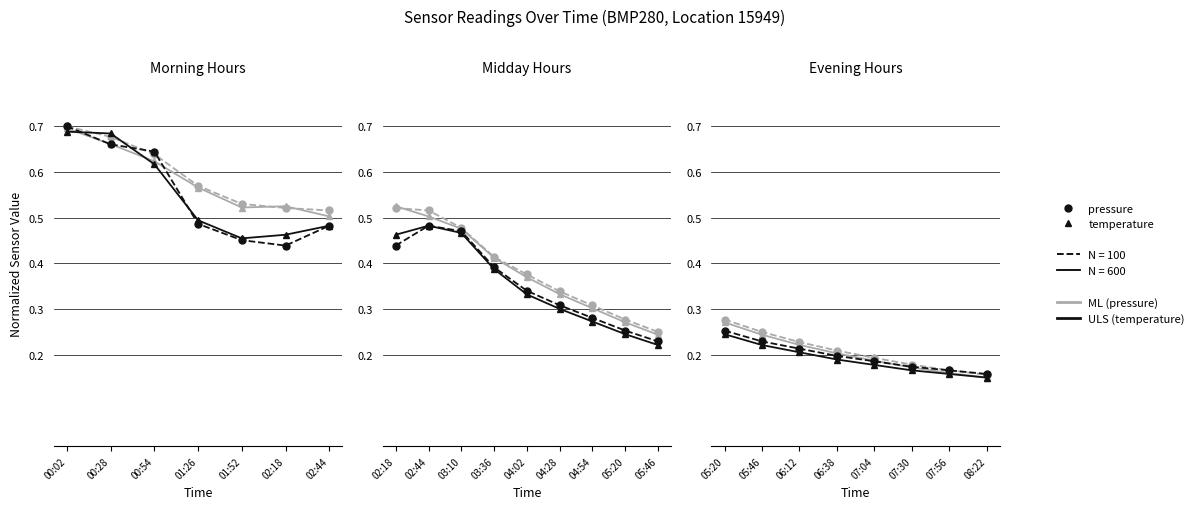

True or false: temperature N=100 has more than 1 interior local peaks.

False